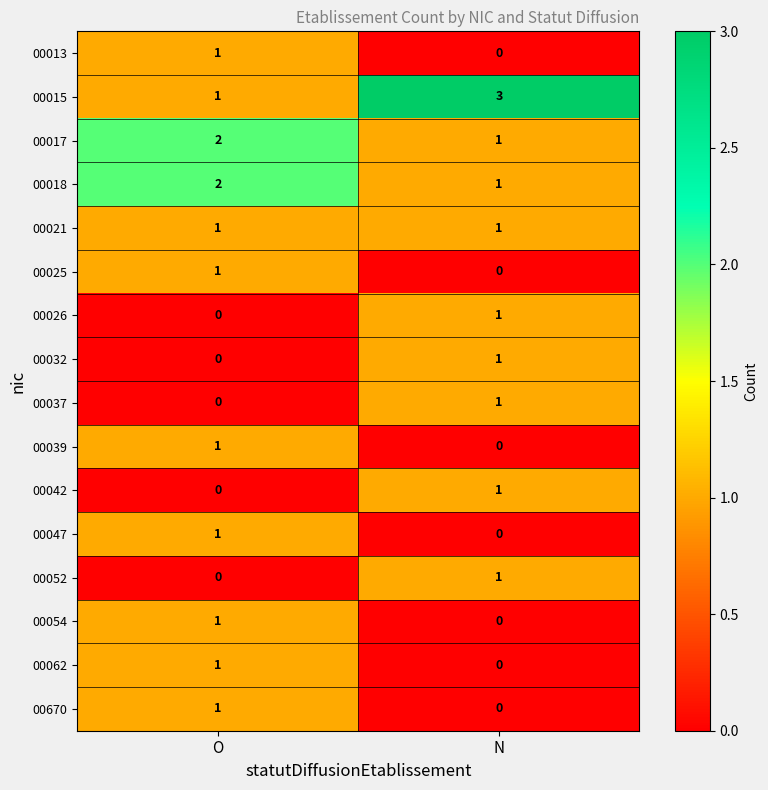

Between O and N, which series saw the biggest shift?

00015